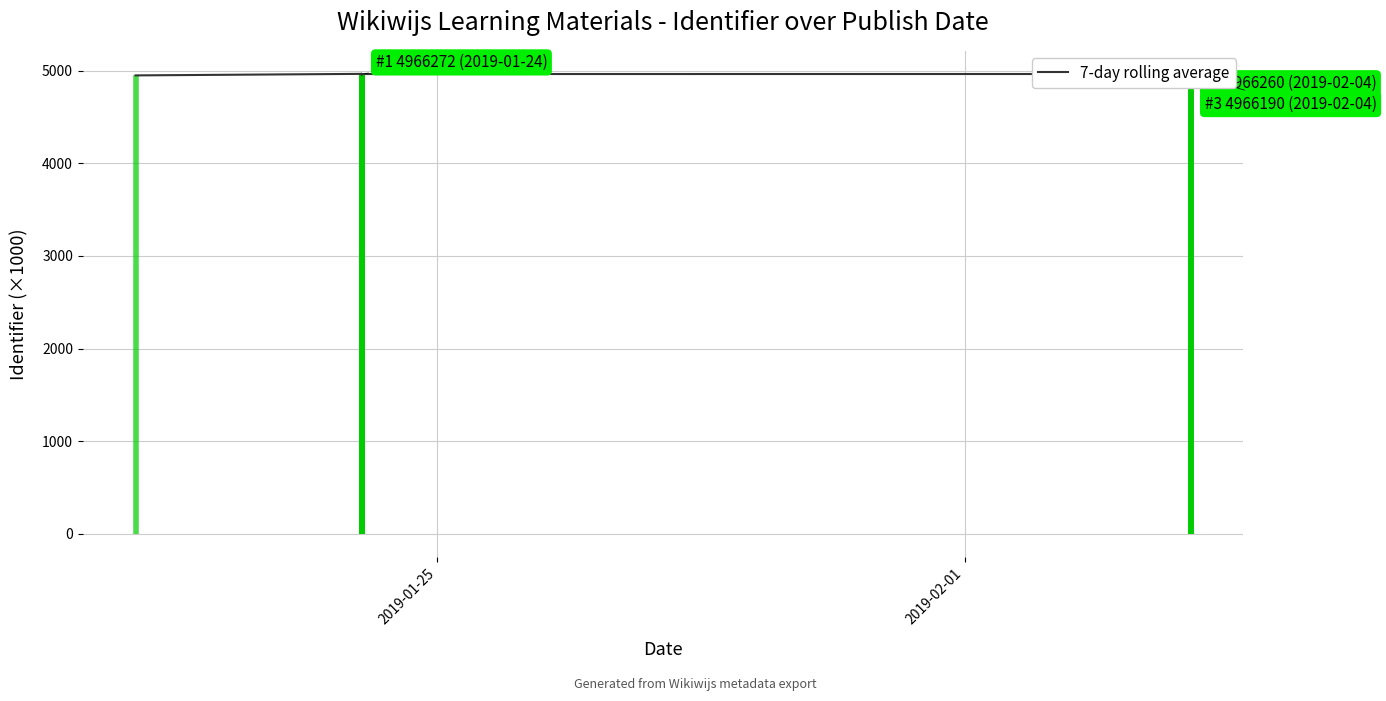

Reading left to right, transcribe all the data shown in this chart.

4949.4	4965.9	4959.7	4966.2	4966.3	4962.2	4964.5	4964.2	4964.4	4966.2	4964.9	4966.3